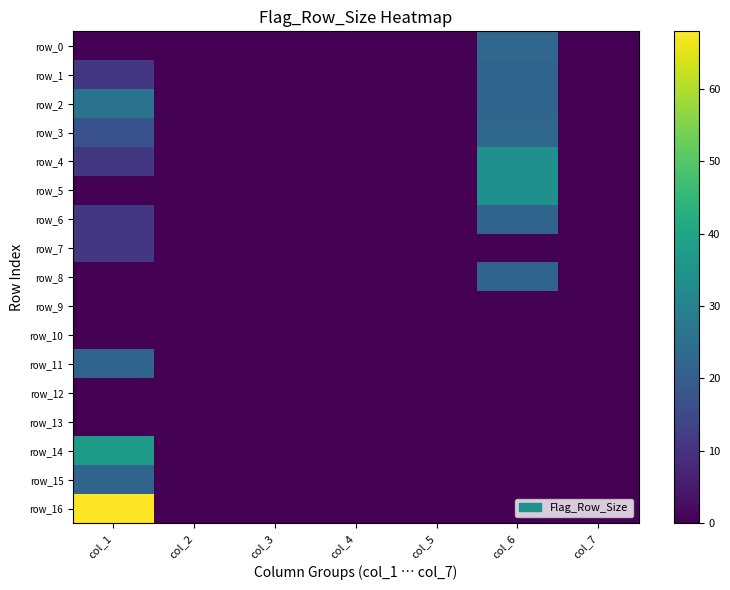

Rank the categories by row_16 value from highest to lowest.

col_1, col_2, col_3, col_4, col_5, col_6, col_7